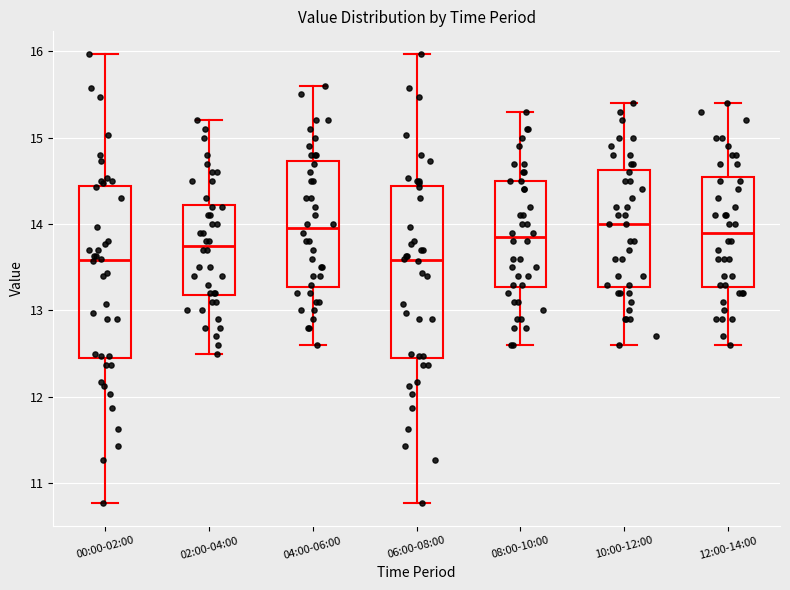

Reading left to right, read every box against the y-axis: the position of its median line, the range the box covers, and the ends of its whiskers. The values are not printed on the chart, so give them approximately, as read against the axis.

00:00-02:00: median 13.6, box 12.4 to 14.4, whiskers 10.8 to 16.0
02:00-04:00: median 13.8, box 13.2 to 14.2, whiskers 12.5 to 15.2
04:00-06:00: median 14.0, box 13.3 to 14.7, whiskers 12.6 to 15.6
06:00-08:00: median 13.6, box 12.4 to 14.4, whiskers 10.8 to 16.0
08:00-10:00: median 13.9, box 13.3 to 14.5, whiskers 12.6 to 15.3
10:00-12:00: median 14.0, box 13.3 to 14.6, whiskers 12.6 to 15.4
12:00-14:00: median 13.9, box 13.3 to 14.6, whiskers 12.6 to 15.4